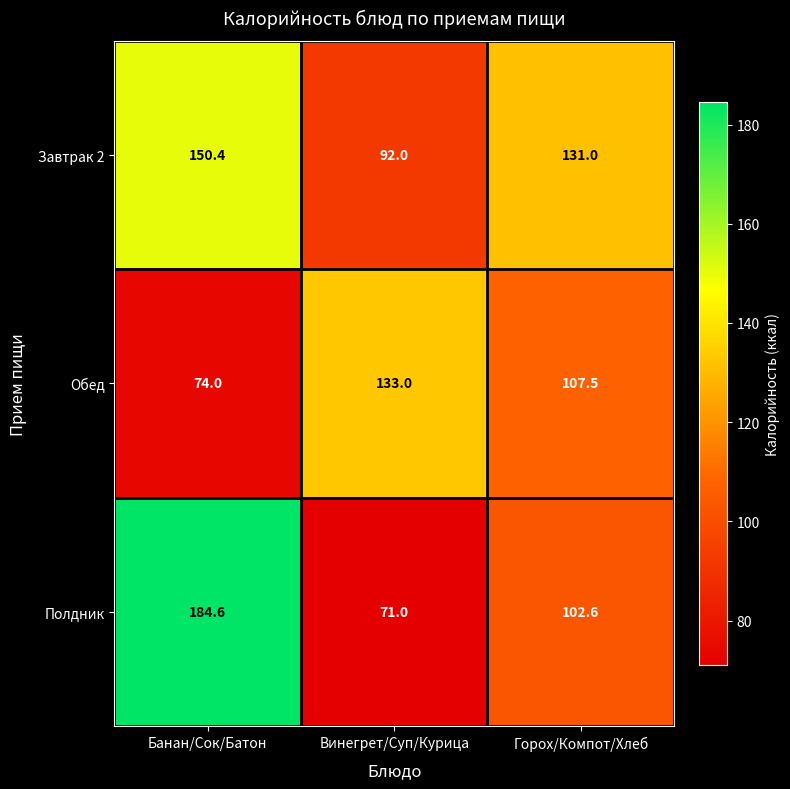

How many series are shown in this chart?

3